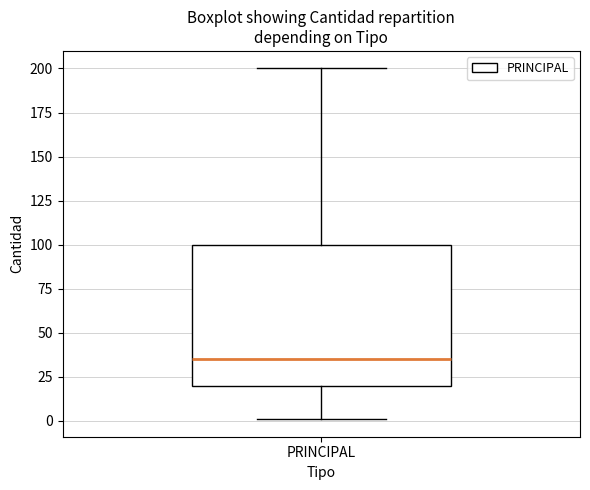

Transcribe this box plot: give where the median line is, the range the box spans, and where the two whiskers end, as read against the y-axis. The values are not printed on the chart, so give them approximately, as read against the axis.

median 35, box 20 to 100, whiskers 0 to 200